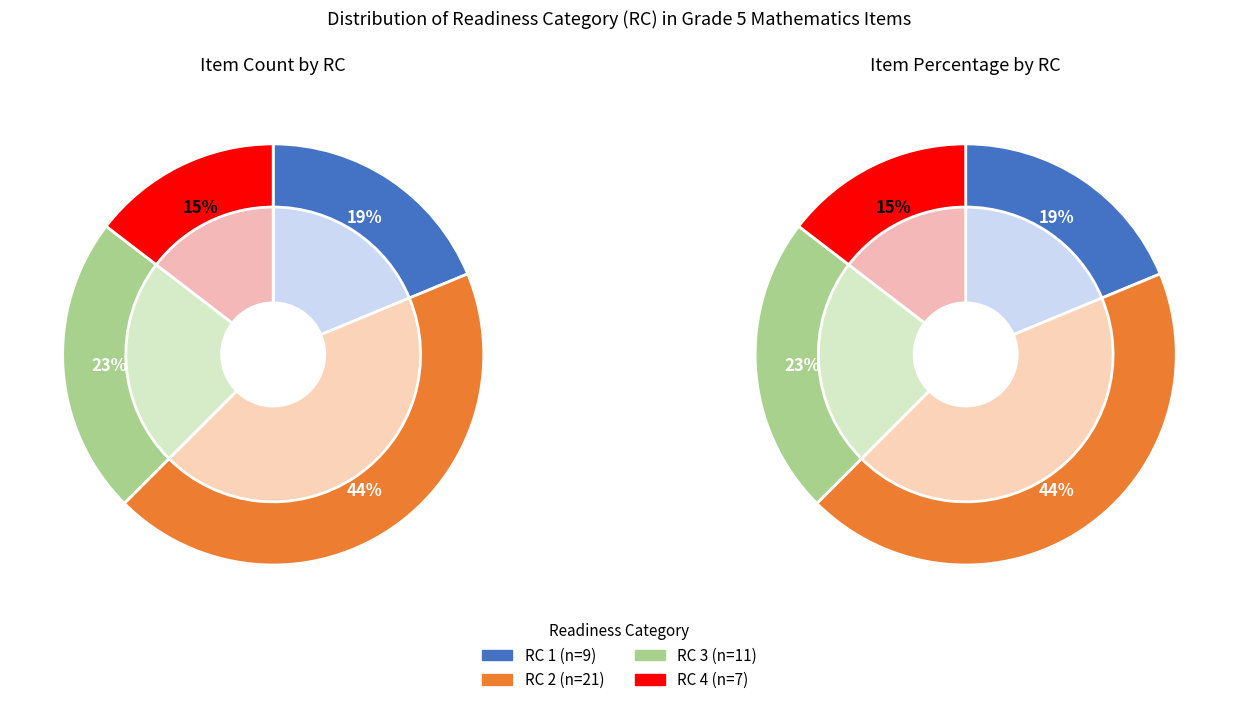

What is the change in value from RC 1 to RC 3?

+2